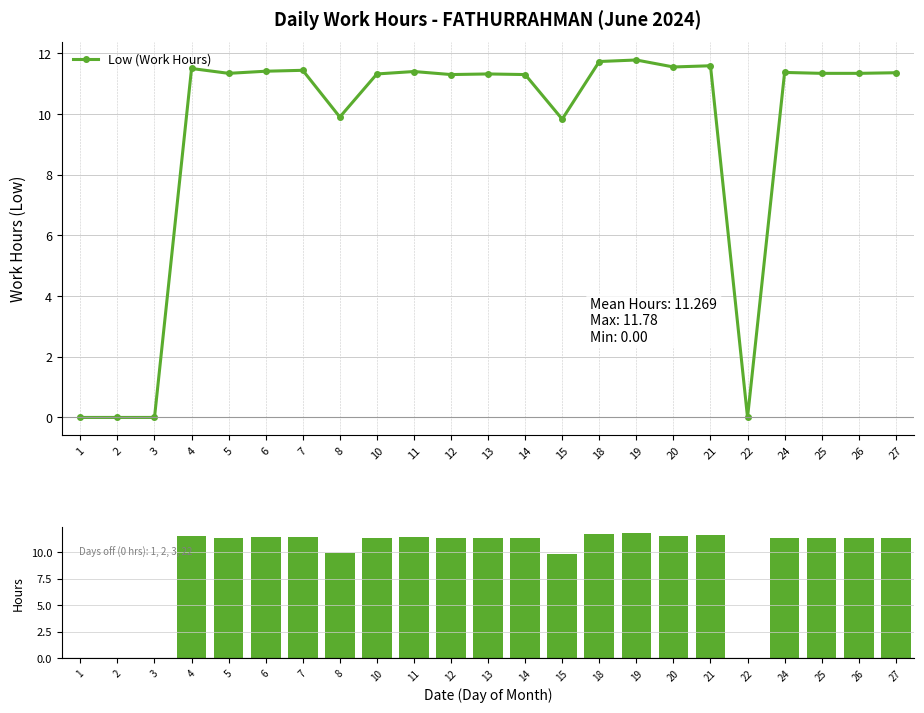

Is it true that the value at 13 is 11.3?

True